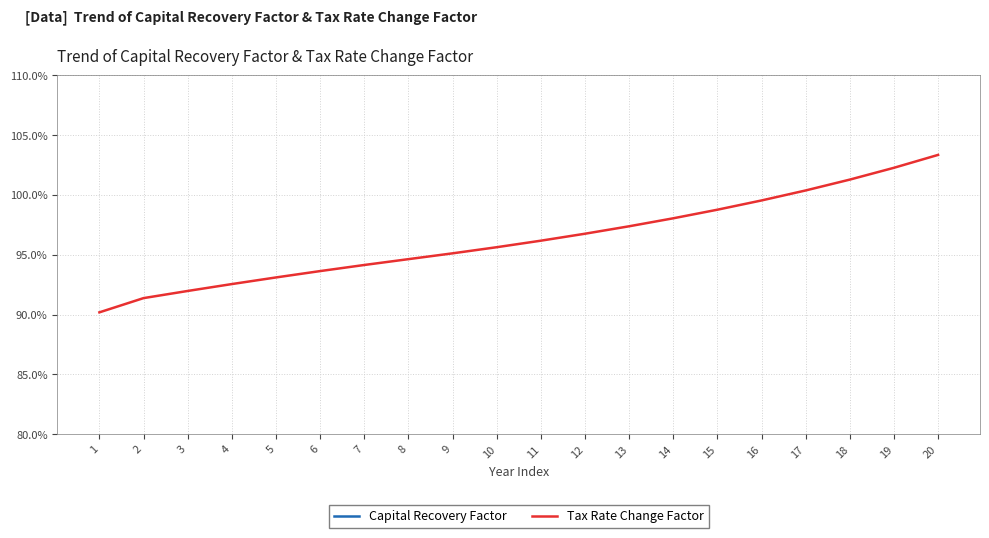

What is the sum of all Capital Recovery Factor values?

2.0